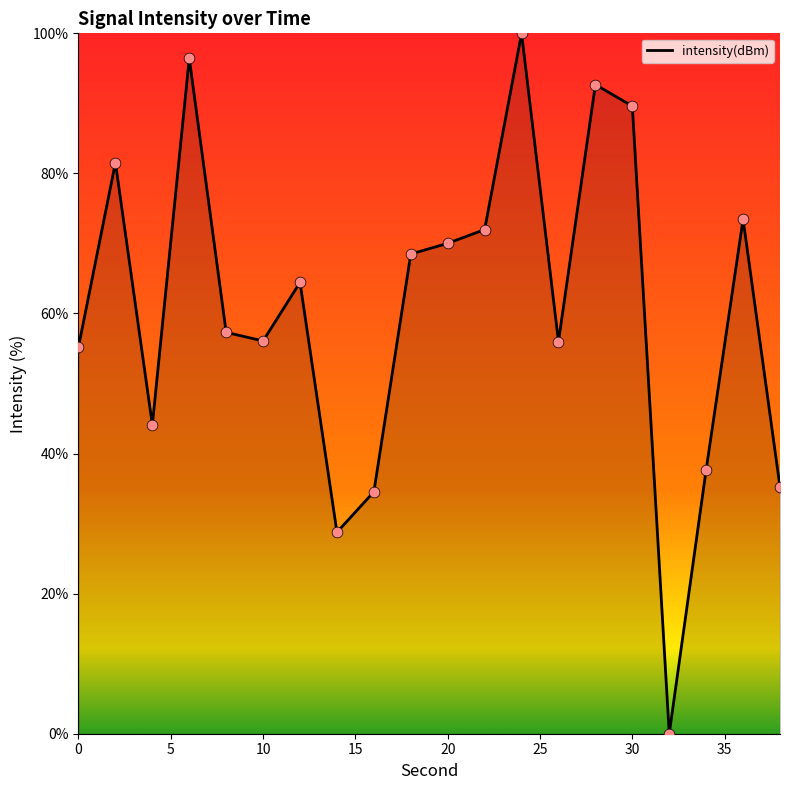

What is the maximum value shown in the chart?

100.0